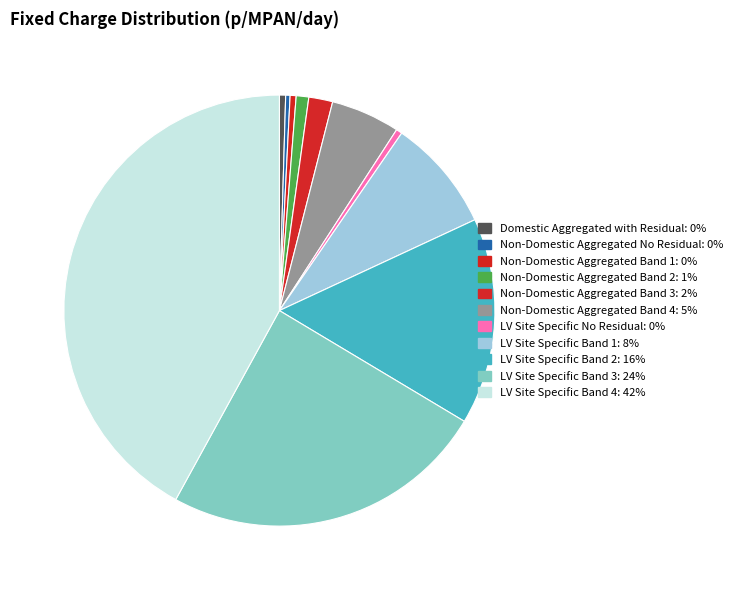

To the nearest percent, what percentage of the pie is LV Site Specific Band 1?

8%